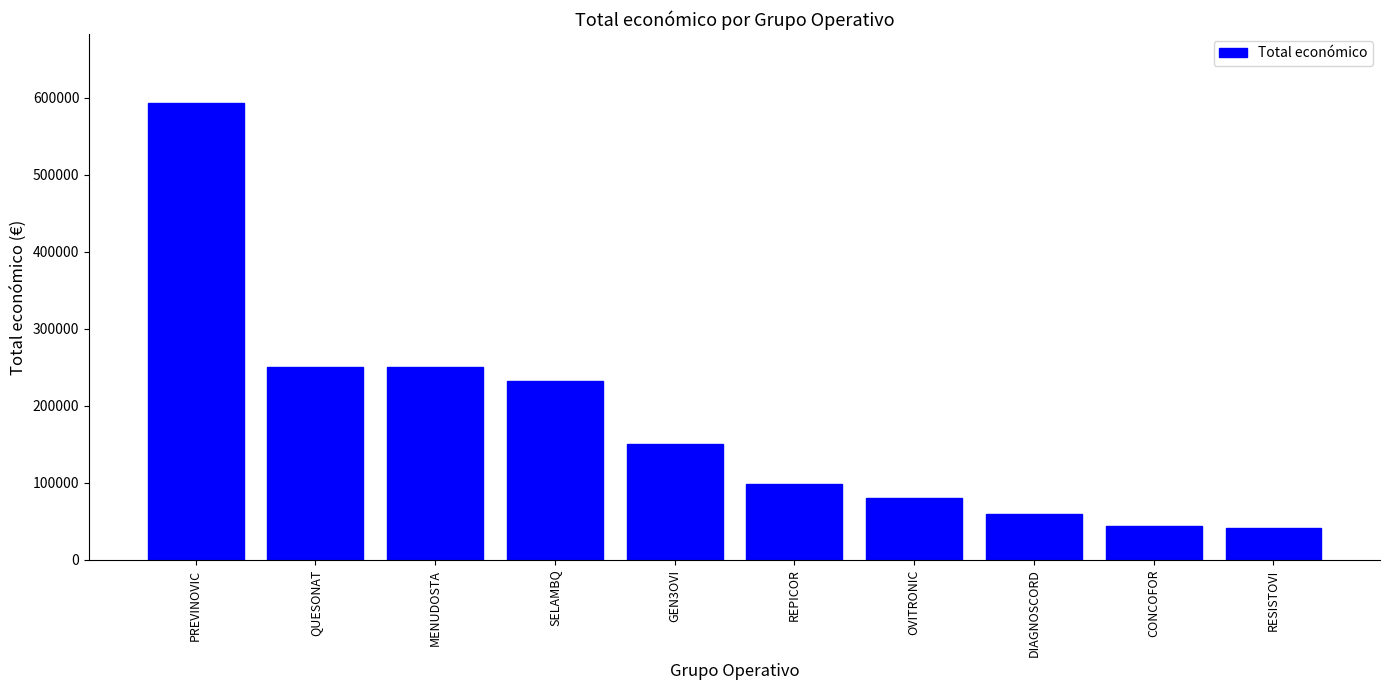

What is the label of the 8th bar from the right?

MENUDOSTA